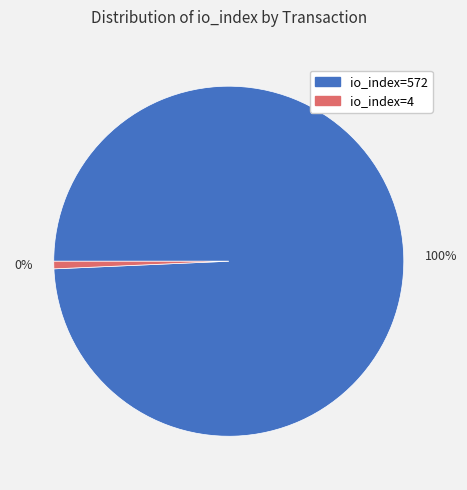

Which has a higher value, io_index=4 or io_index=572?

io_index=572